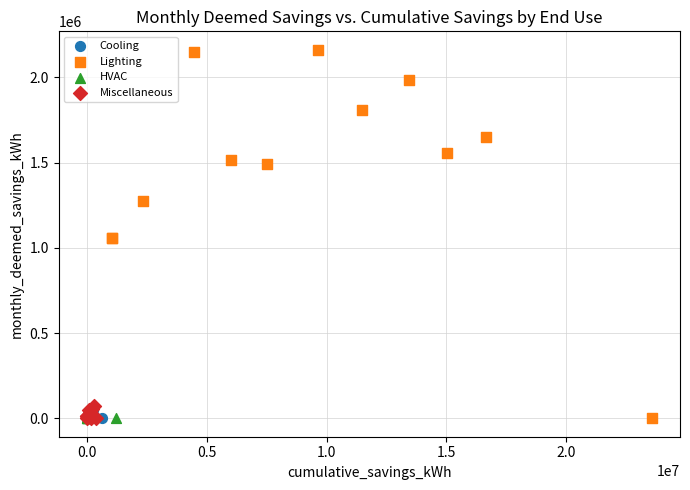

Which series has the widest spread of Y values?

Lighting